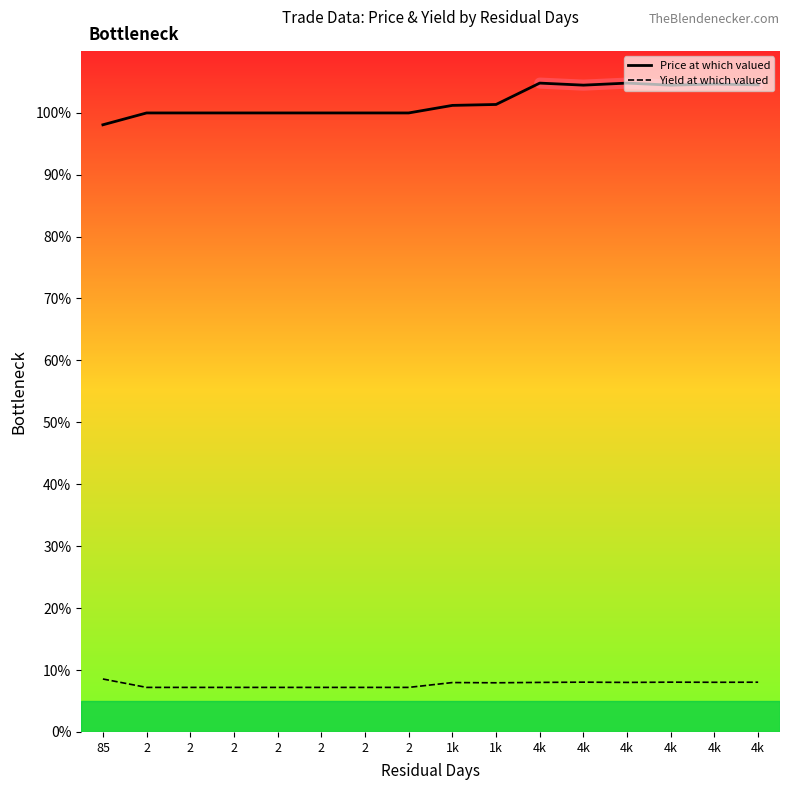

What are all the series names shown in the legend?

Price at which valued, Yield at which valued